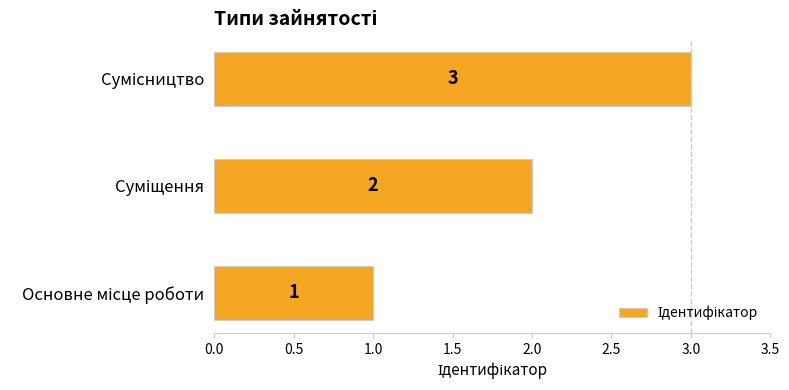

How many bars are there in total?

3